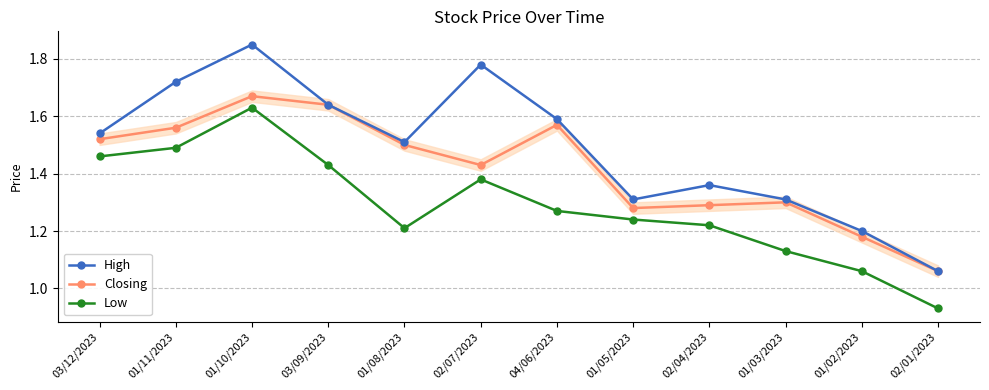

Which series has the largest total across all categories?

High